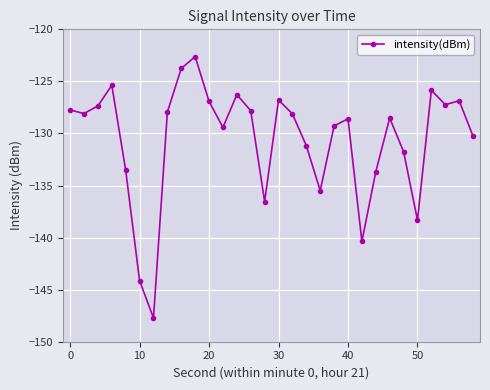

What is the sum of all values?

-3917.5